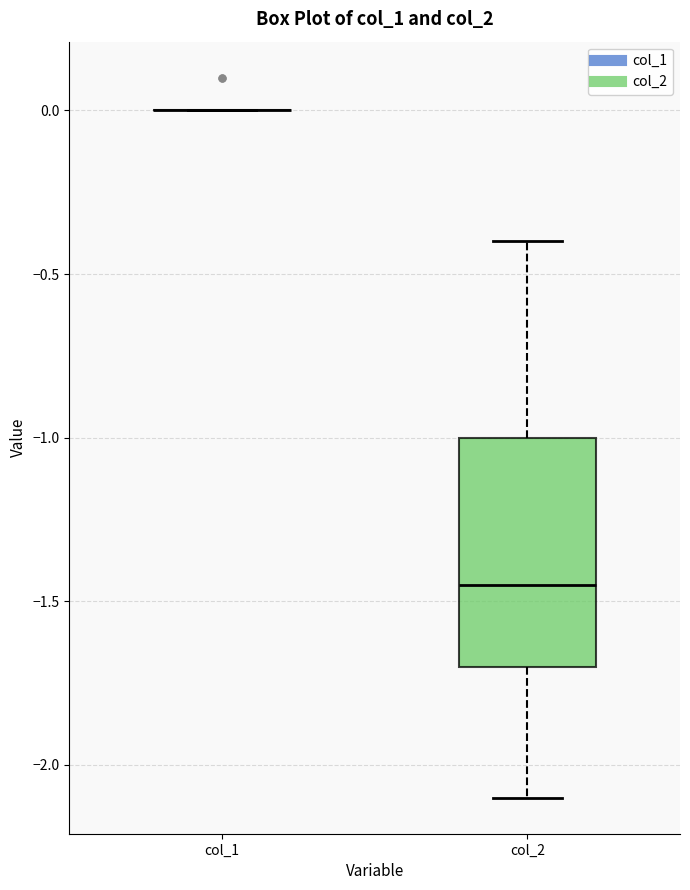

Reading left to right, read every box against the y-axis: the position of its median line, the range the box covers, and the ends of its whiskers. The values are not printed on the chart, so give them approximately, as read against the axis.

col_1: box collapsed to a line at 0.00, whiskers 0.00 to 0.00
col_2: median -1.45, box -1.70 to -1.00, whiskers -2.10 to -0.40